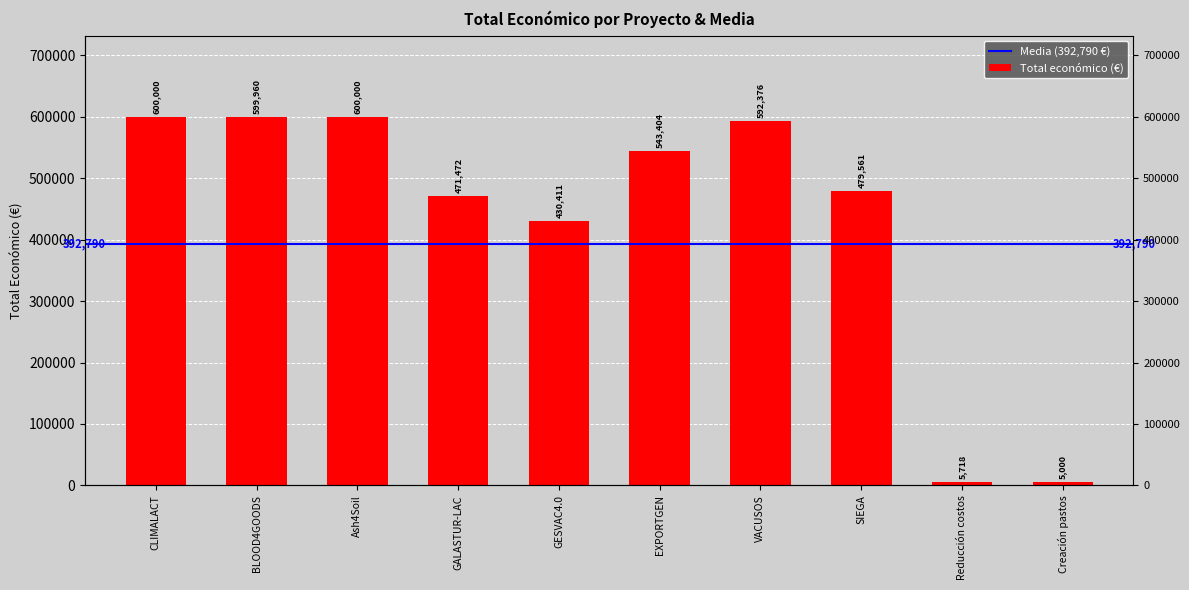

The value at CLIMALACT is 600000. True or false?

True